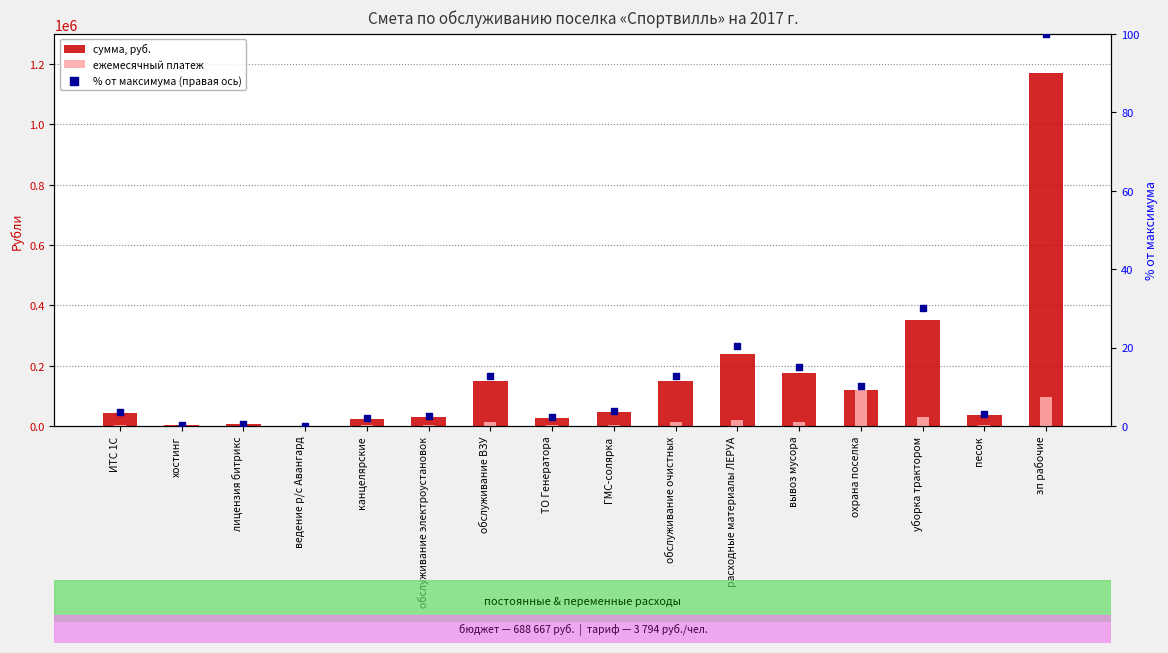

Which series reaches the maximum Y coordinate?

сумма, руб.